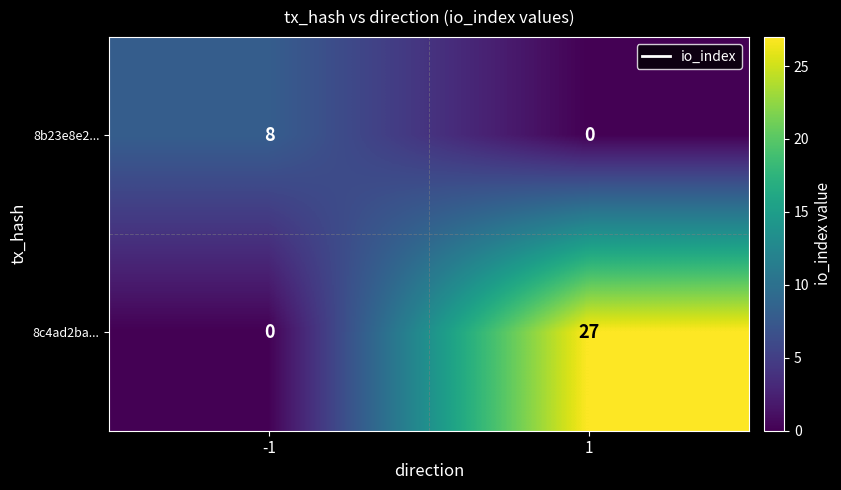

Which series has the largest range (max minus min)?

8c4ad2ba...